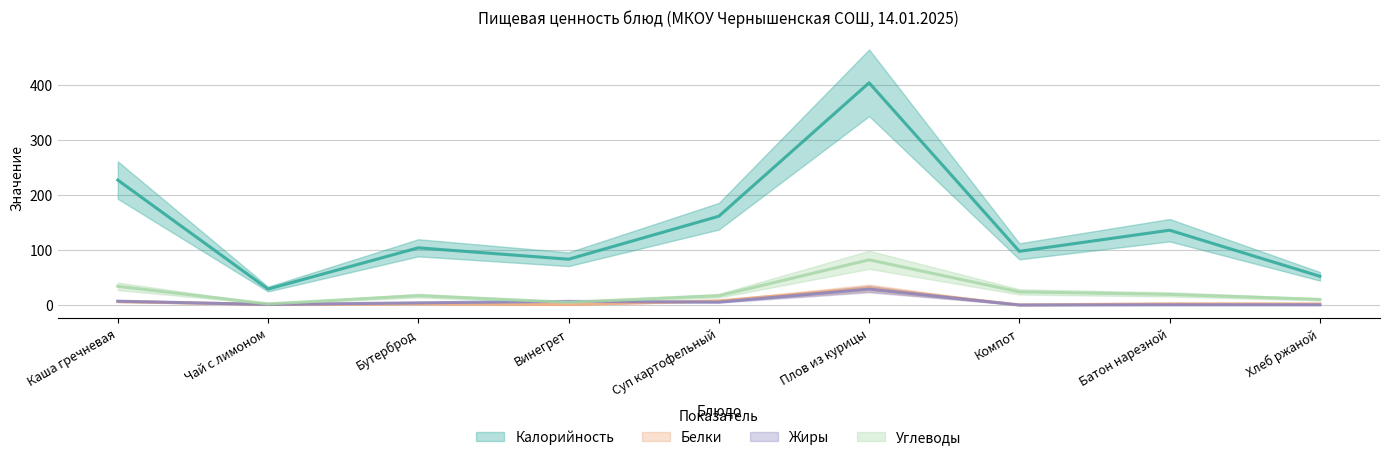

Which series changed the most between Чай с лимоном and Бутерброд?

Калорийность